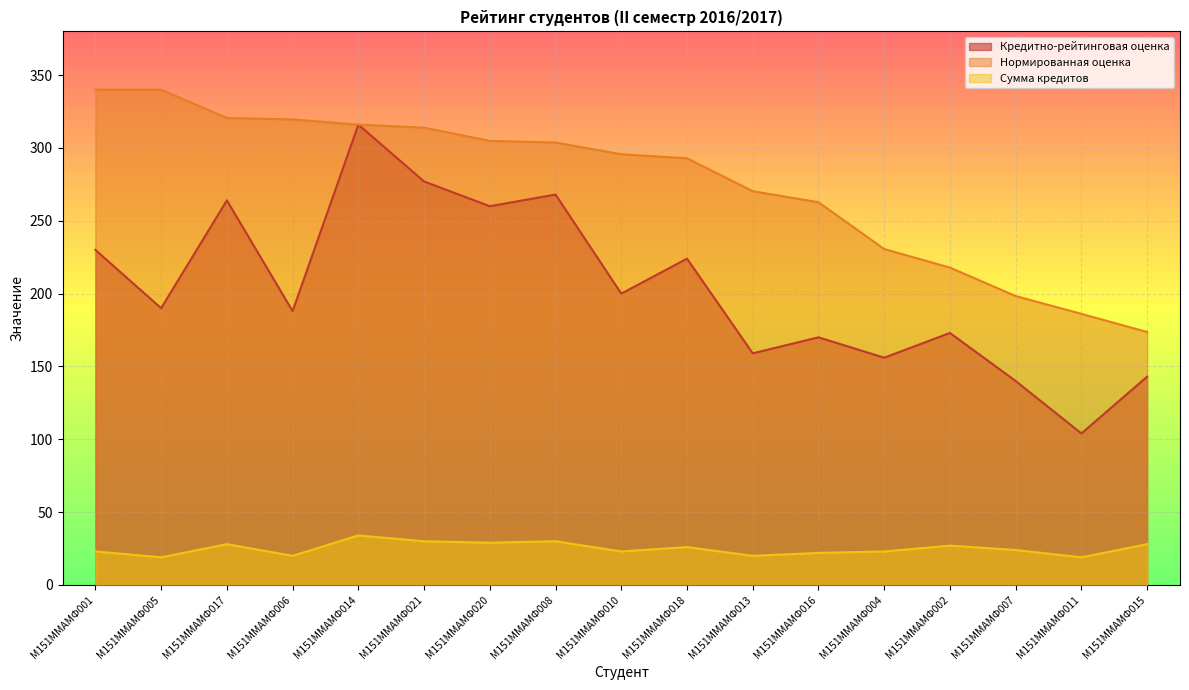

How many data points in Сумма кредитов are less than 24?

8